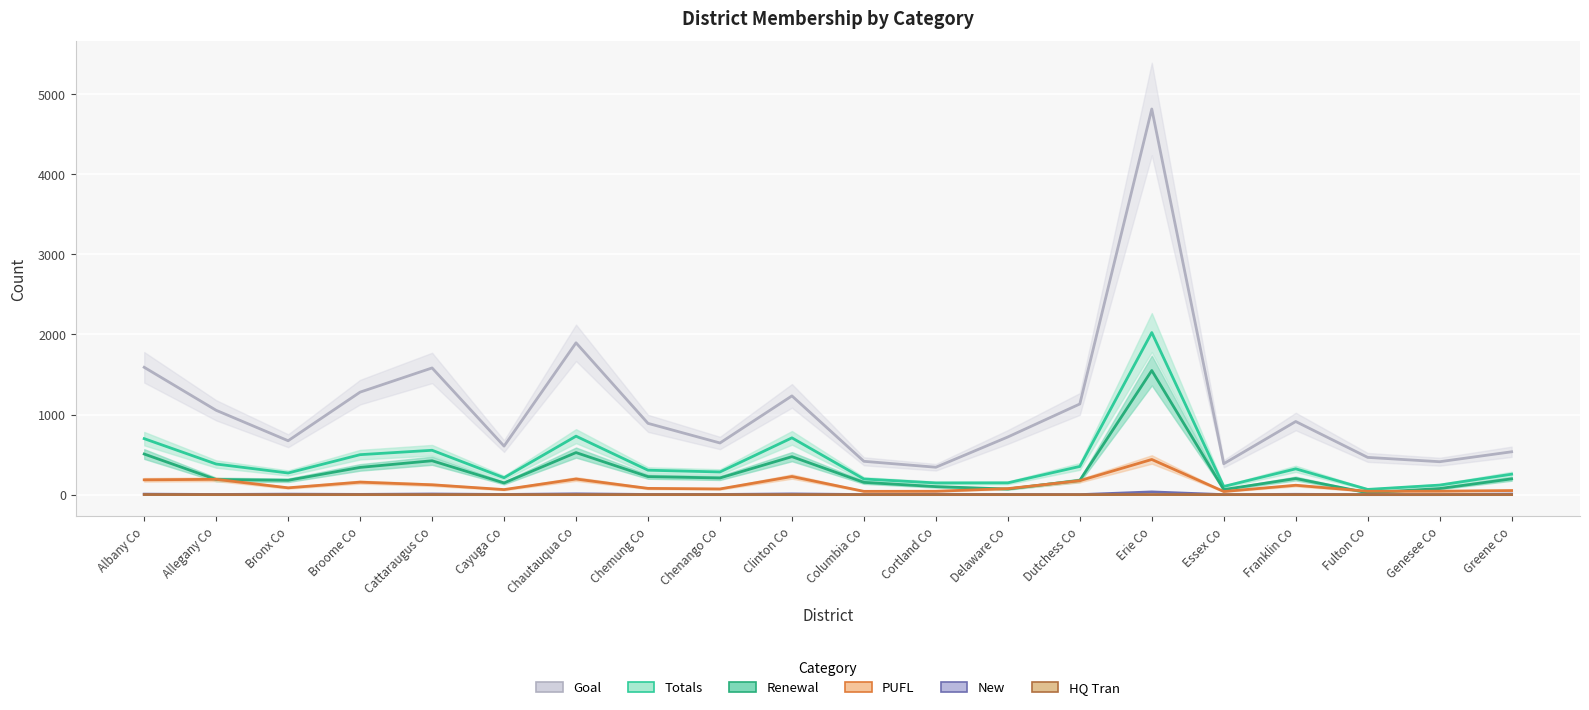

Which category has the lowest value in the HQ Tran series?

Allegany Co